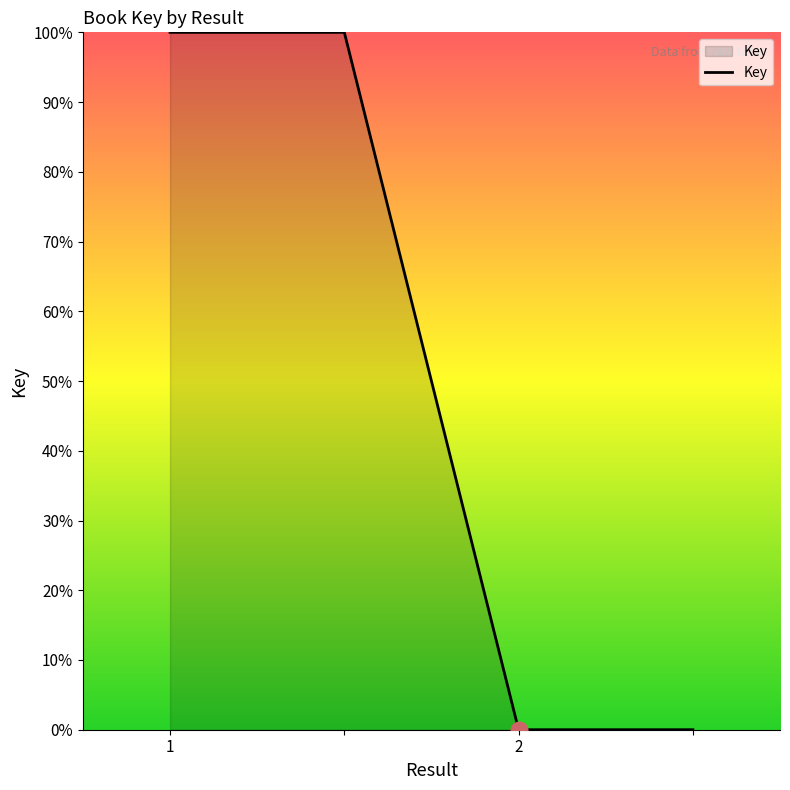

What is the maximum value shown in the chart?

100